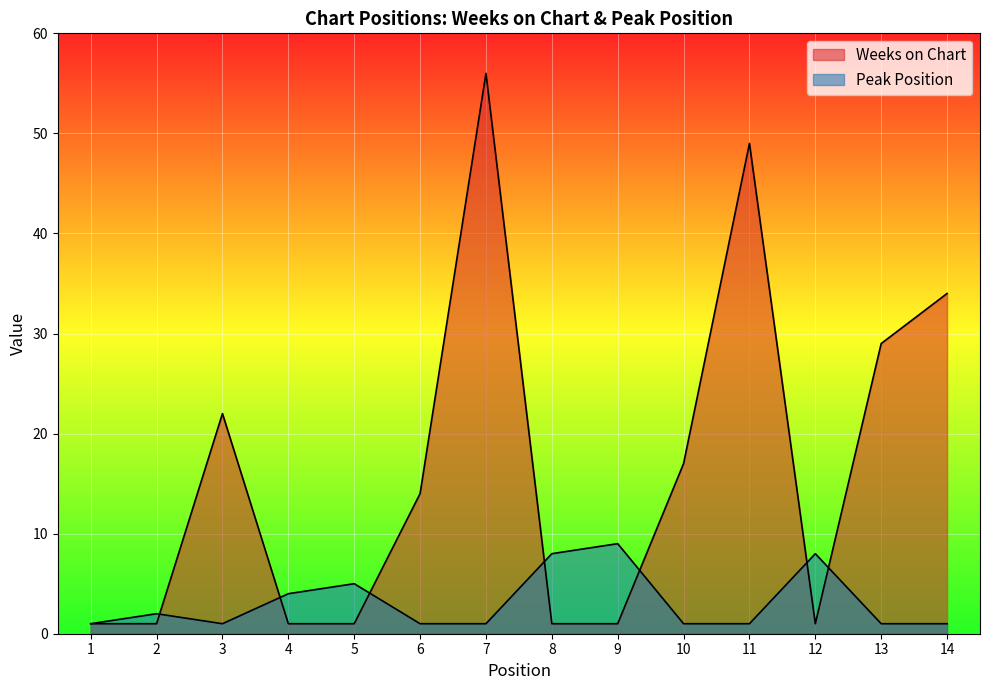

Which series has the widest spread of values?

Weeks on Chart